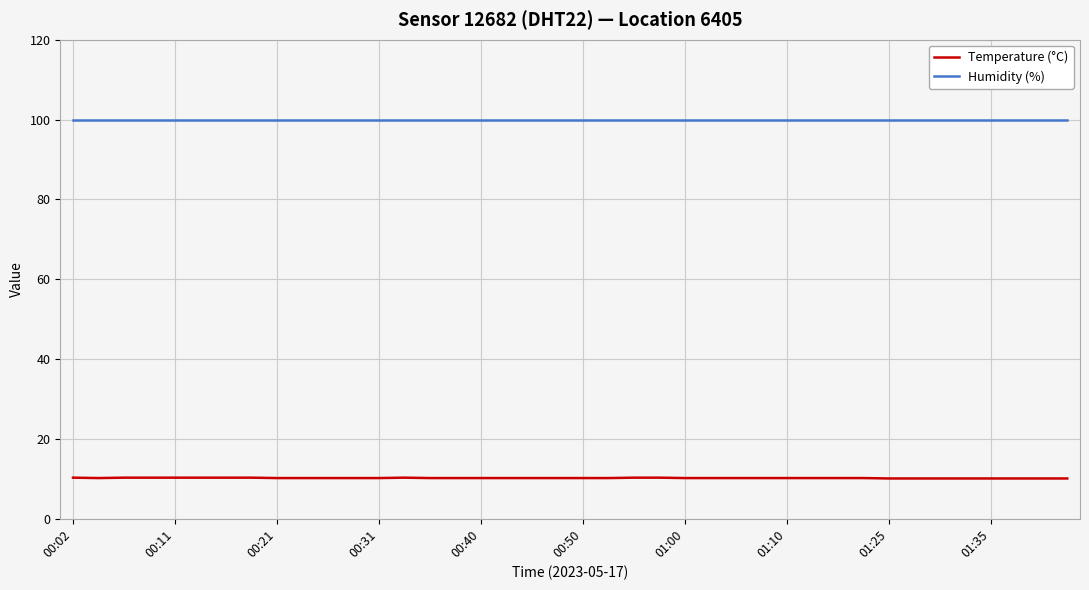

What is the smallest value displayed?

10.1